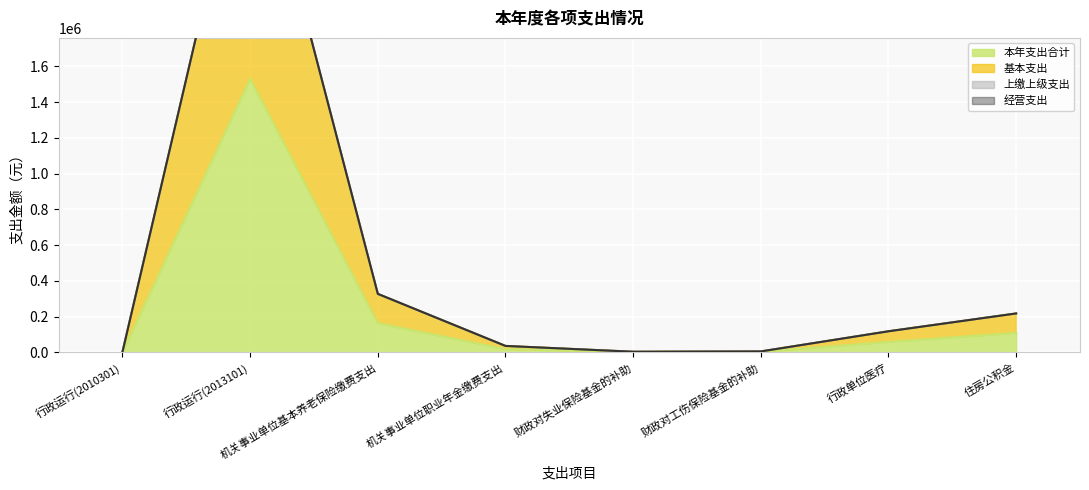

Does the chart display data point markers on the line(s)?

No